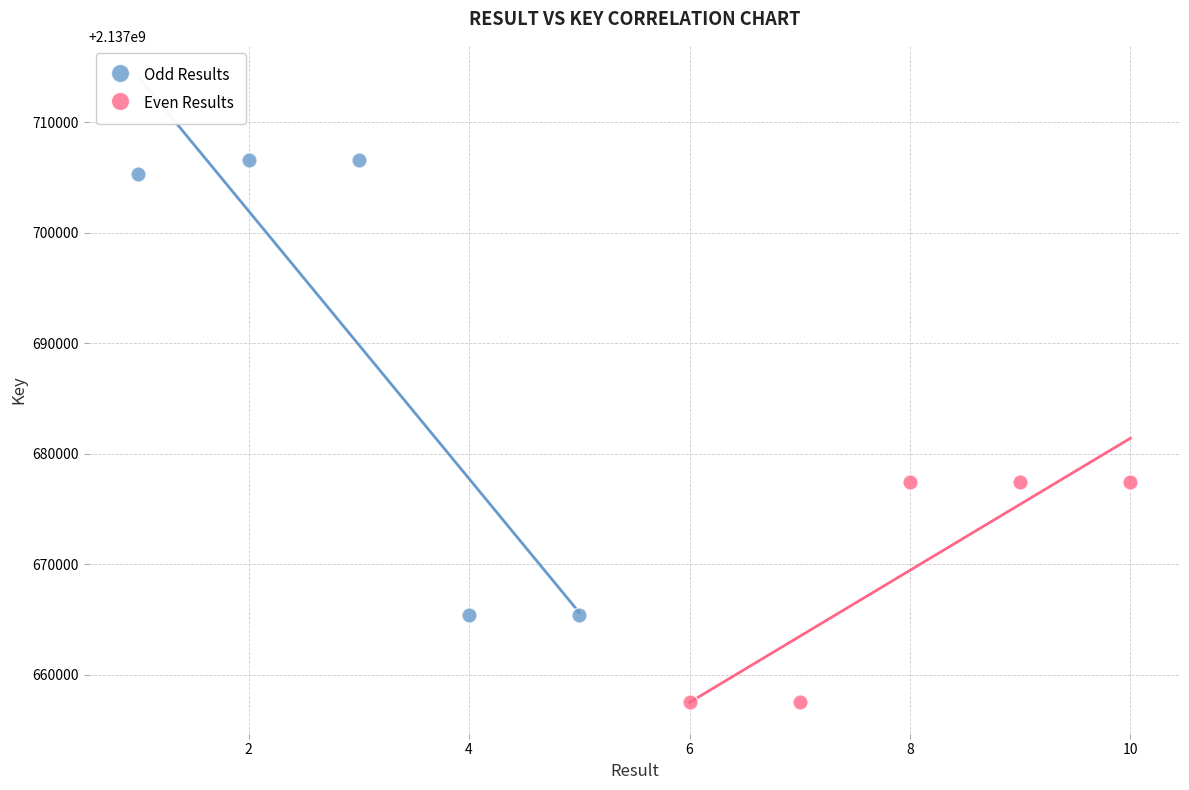

Which series has the largest Y range (max minus min)?

Odd Results